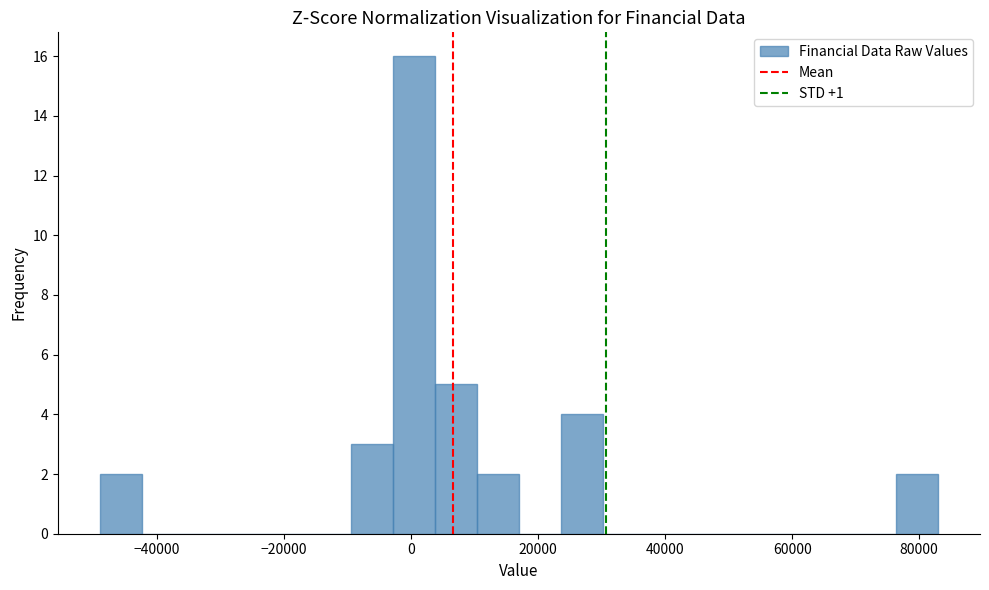

Read against the x-axis, roughly where is the centre of the tallest bar?

0